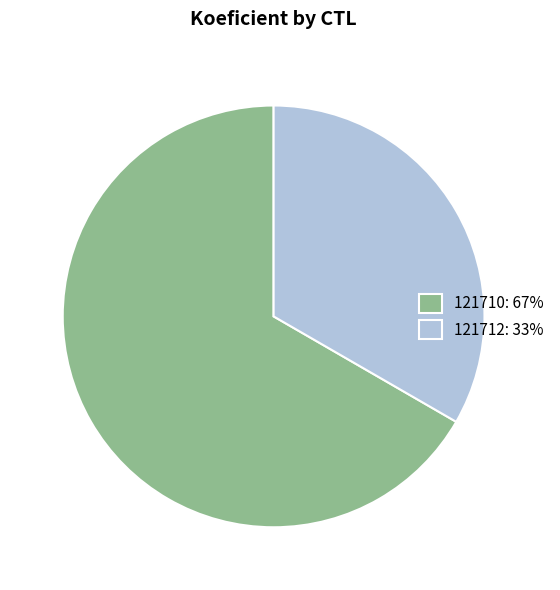

How many segments does this pie chart have?

2